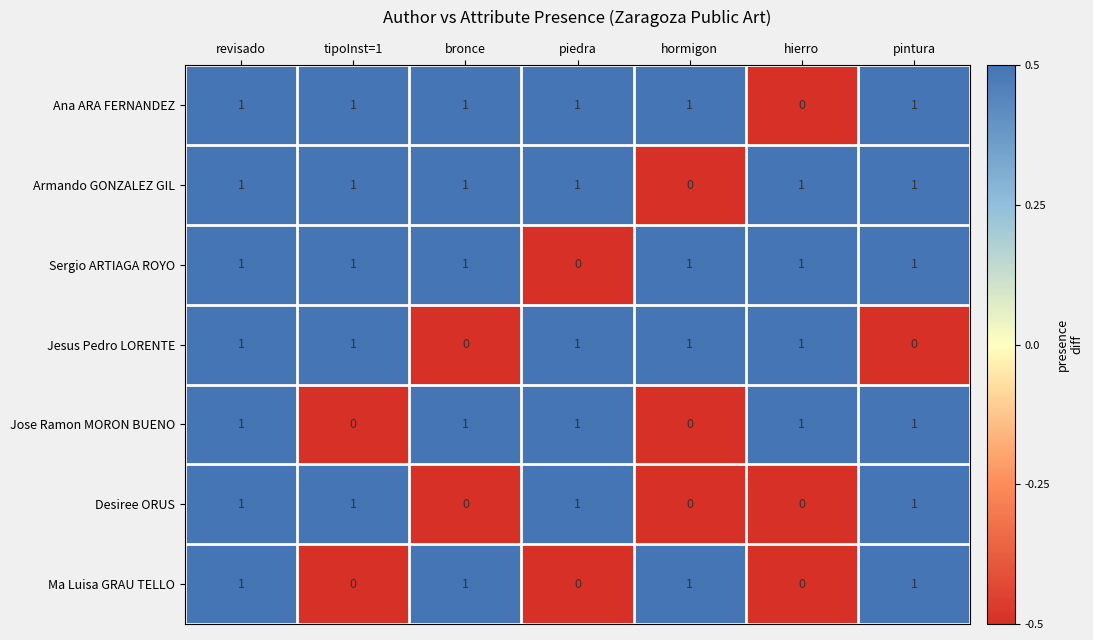

At which label is Armando GONZALEZ GIL closest to 0?

hormigon